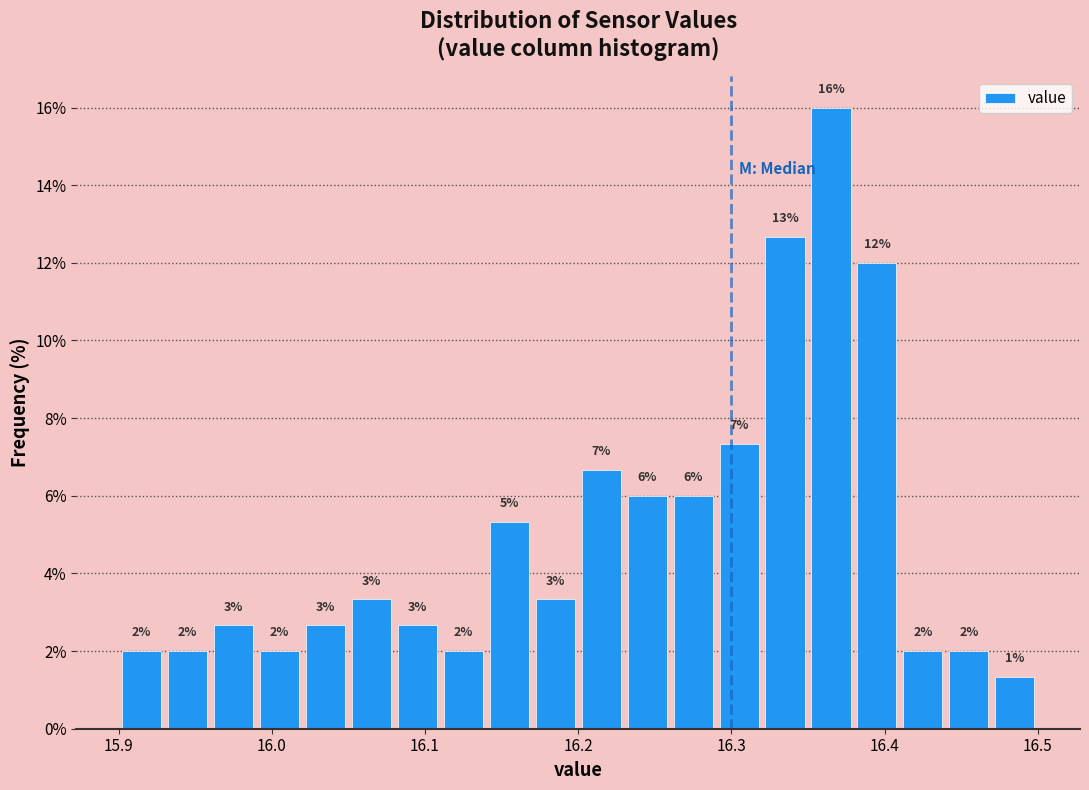

Around what value on the x-axis is the tallest bar? Give the approximate position of its centre, as read against the axis.

16.37